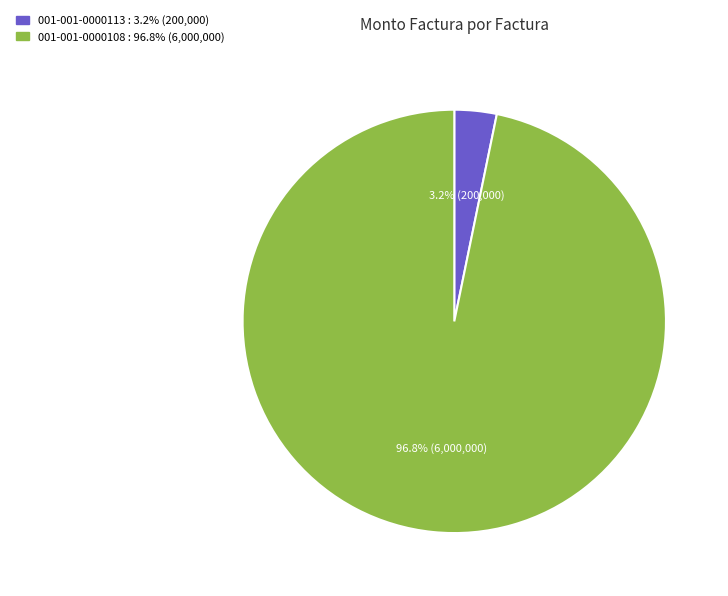

How much of the chart is everything except 001-001-0000108?

3.2%